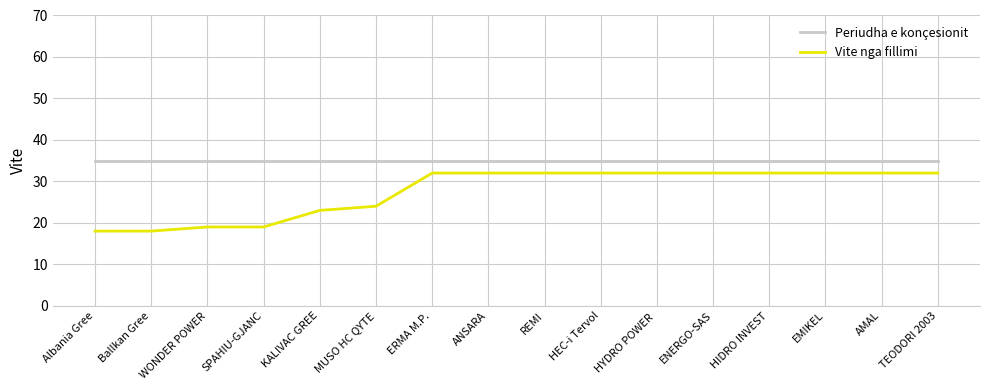

Rank the series by their average value, from highest to lowest.

Periudha e konçesionit, Vite nga fillimi